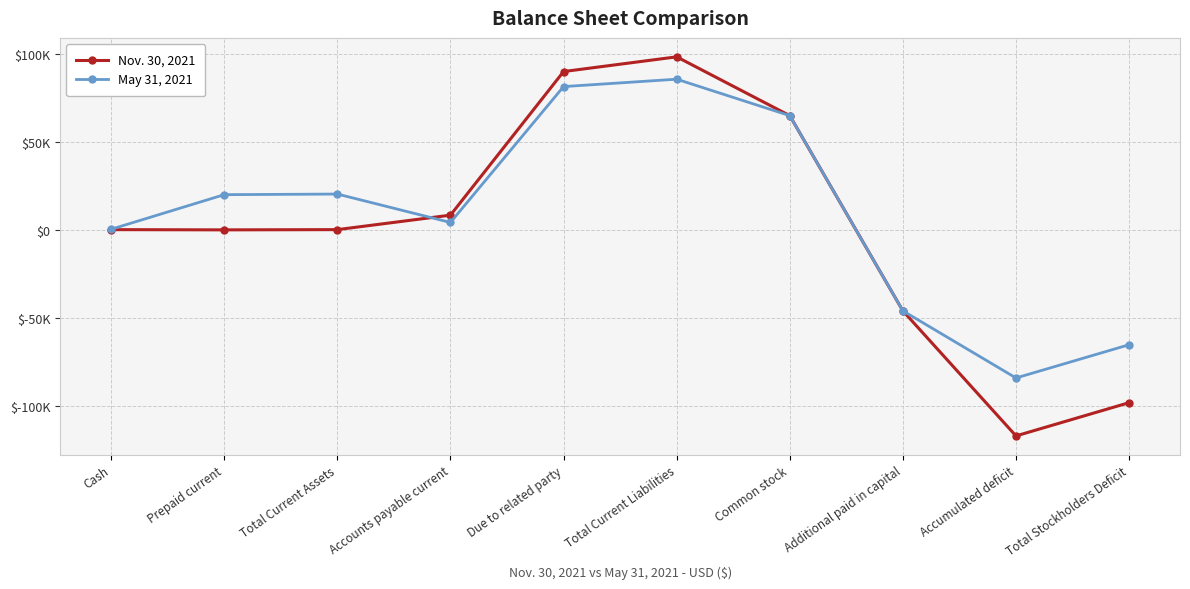

What are all the series names shown in the legend?

Nov. 30, 2021, May 31, 2021